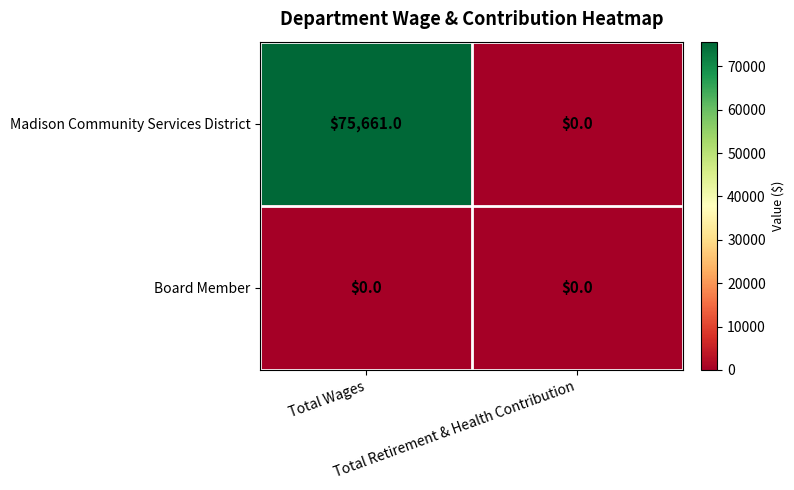

Which series has the largest total across all categories?

Madison Community Services District